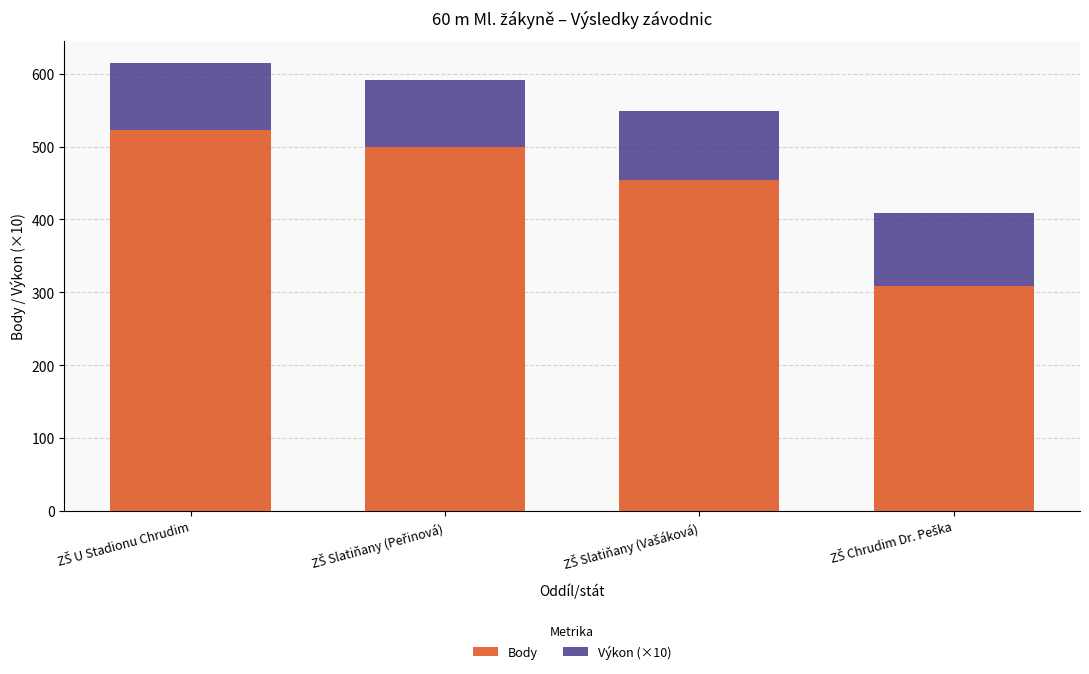

What is the highest value of the Body series?

523.0